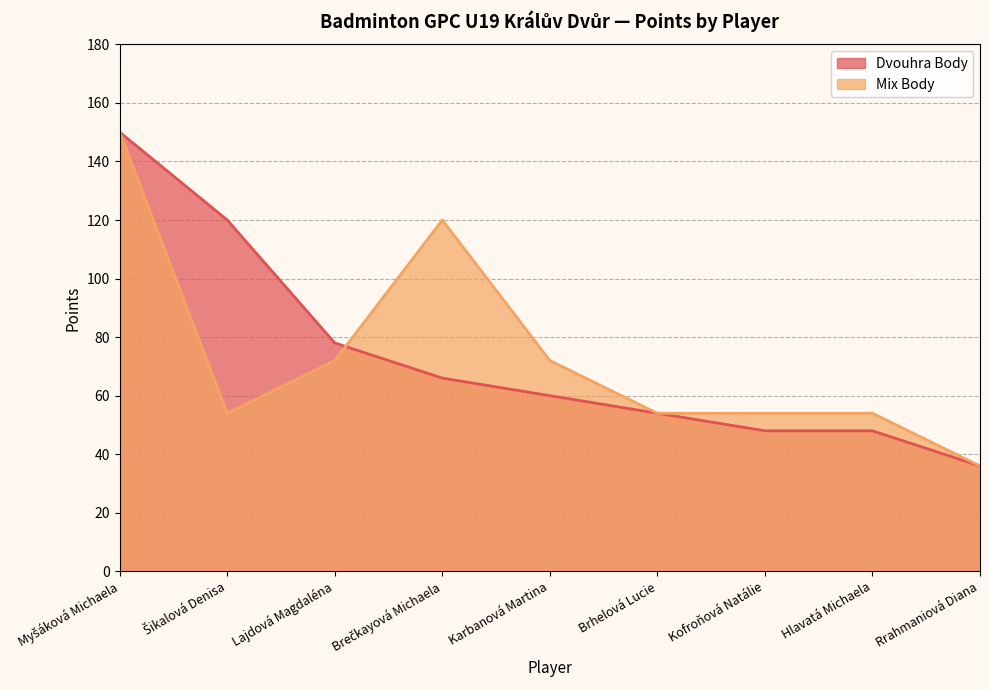

How many intersections are there between Dvouhra Body and Mix Body?

1